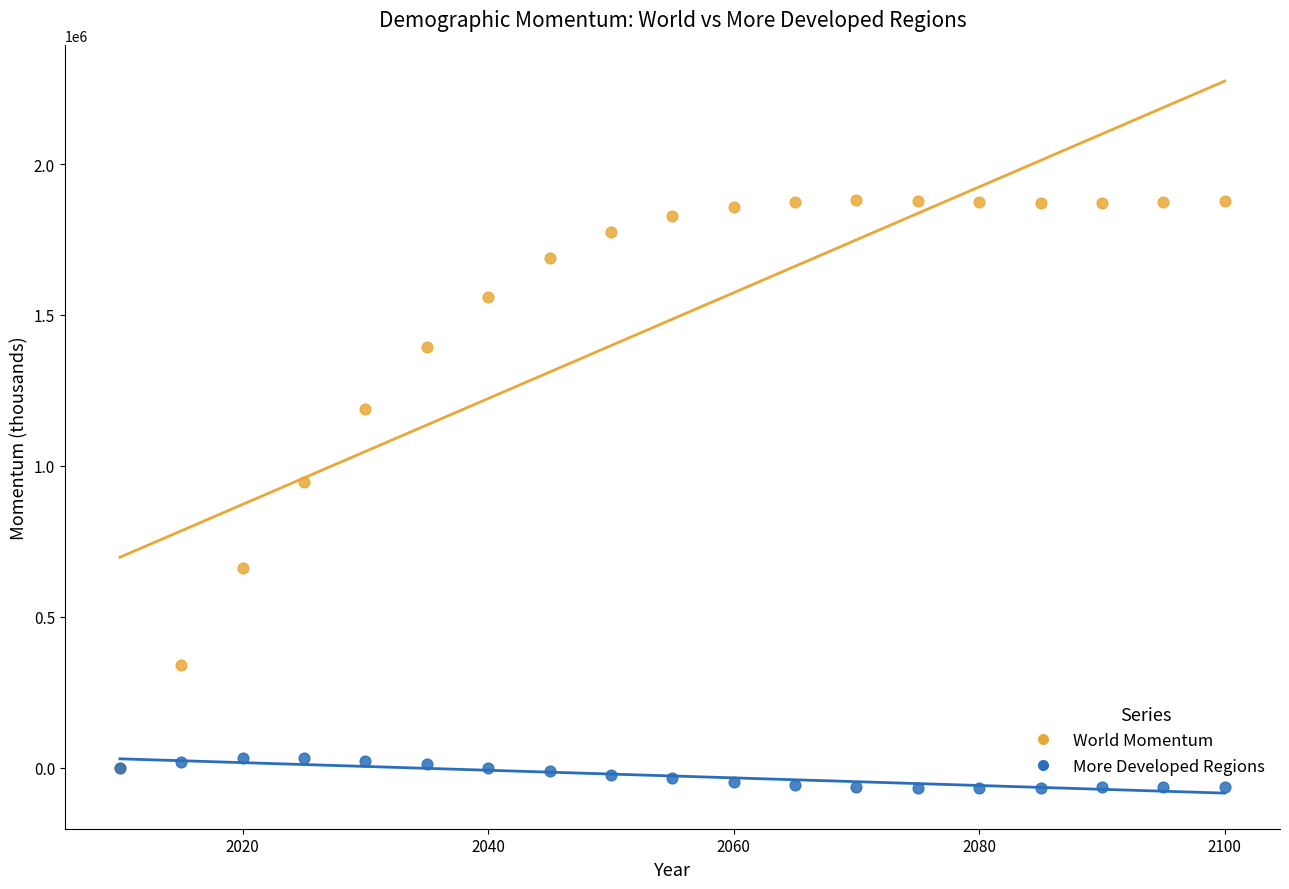

Across all series, what Y value is closest to 906799?

945130.1